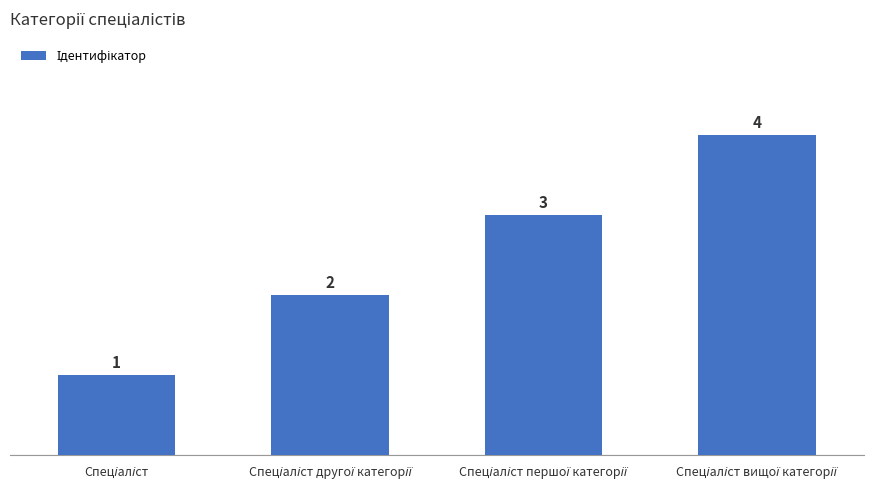

What is the value of the 2nd bar from the left?

2